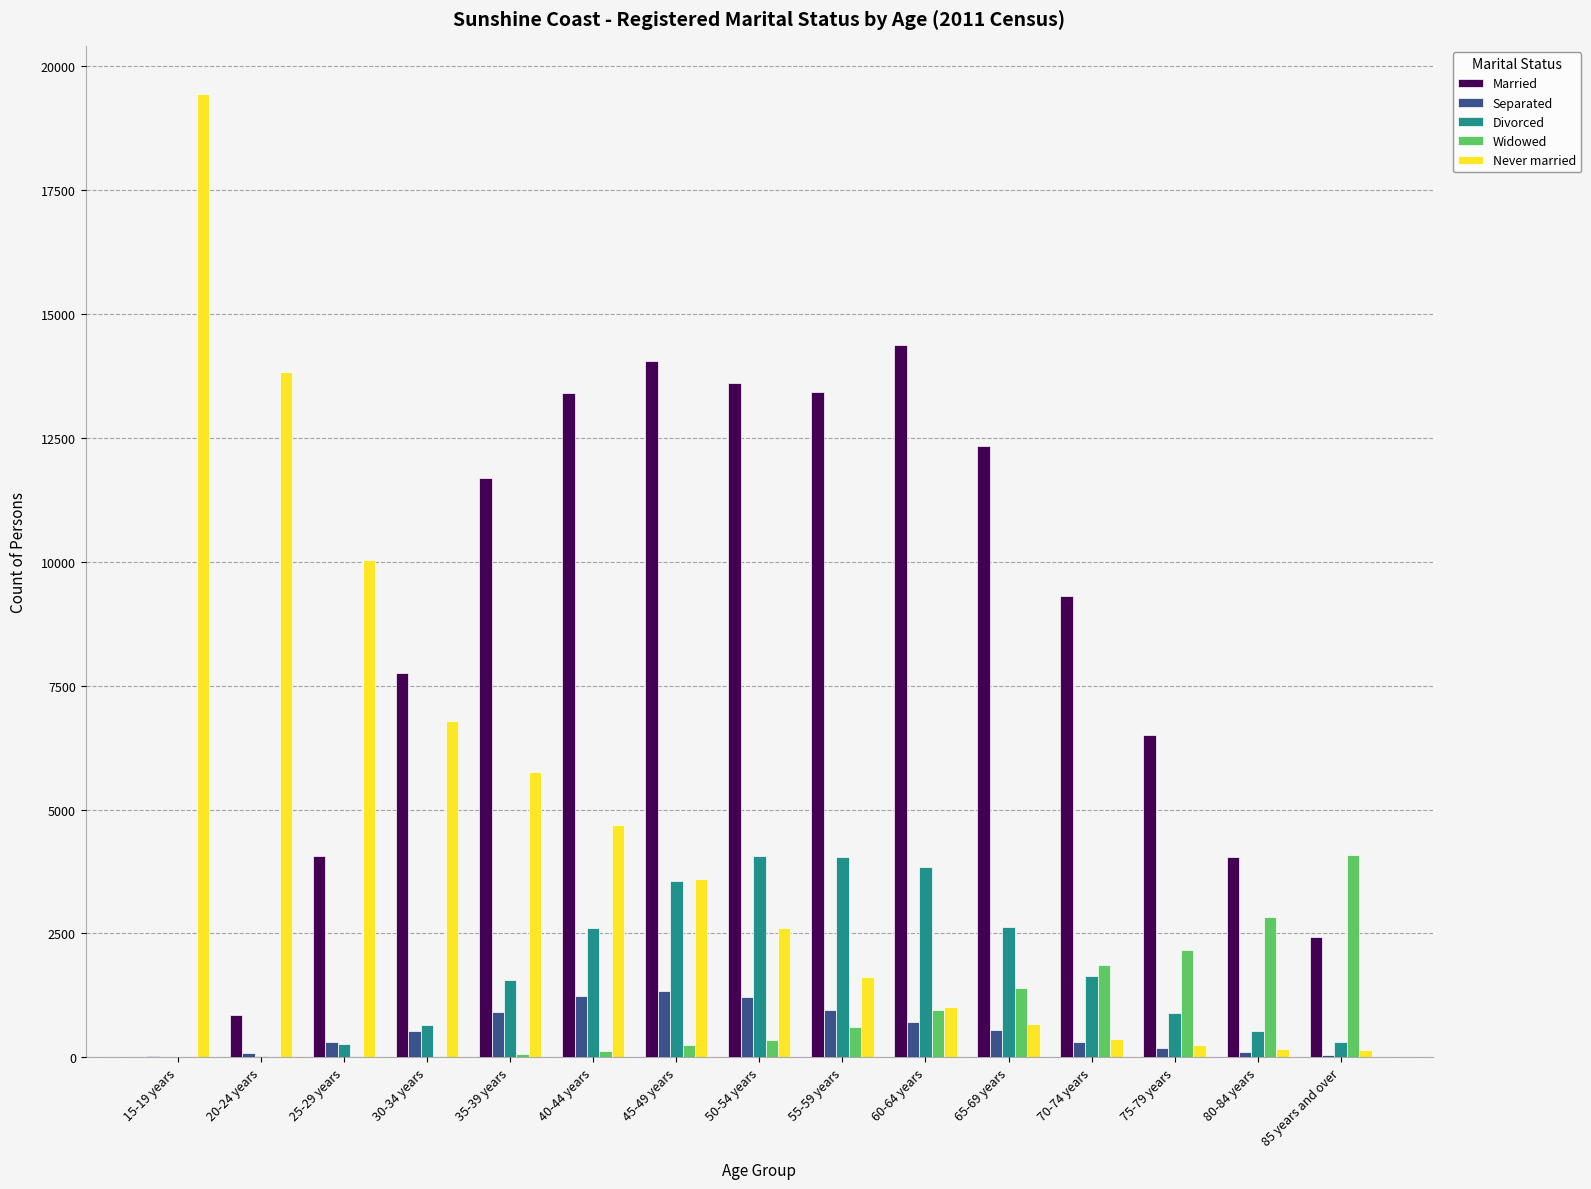

Which series changed the most between 35-39 years and 60-64 years?

Never married